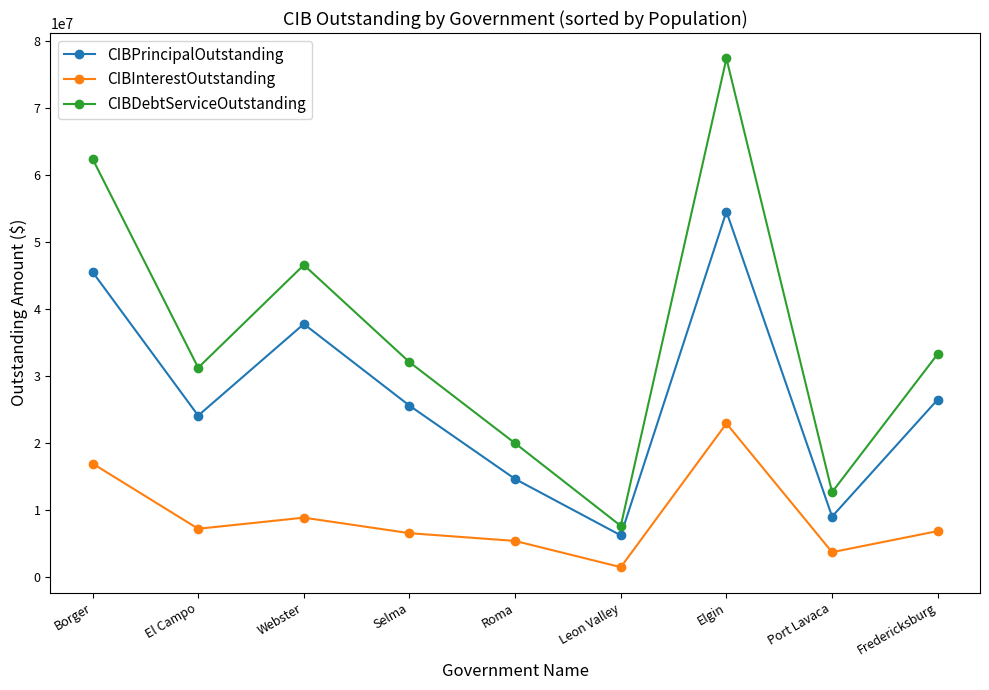

What is the sum of the CIBInterestOutstanding values at Fredericksburg and Port Lavaca?

10461309.8